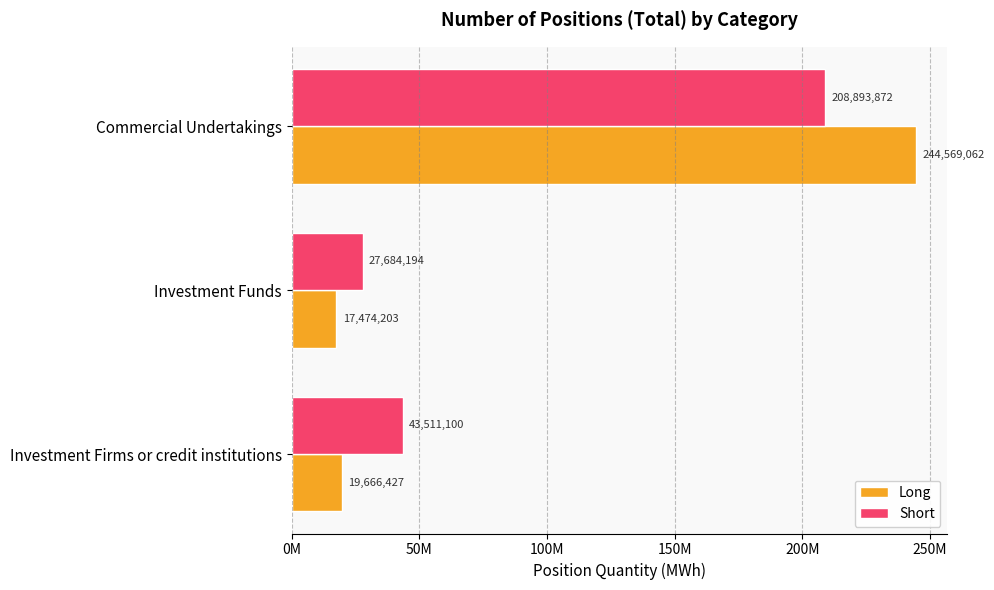

Rank the series by their average value, from lowest to highest.

Short, Long